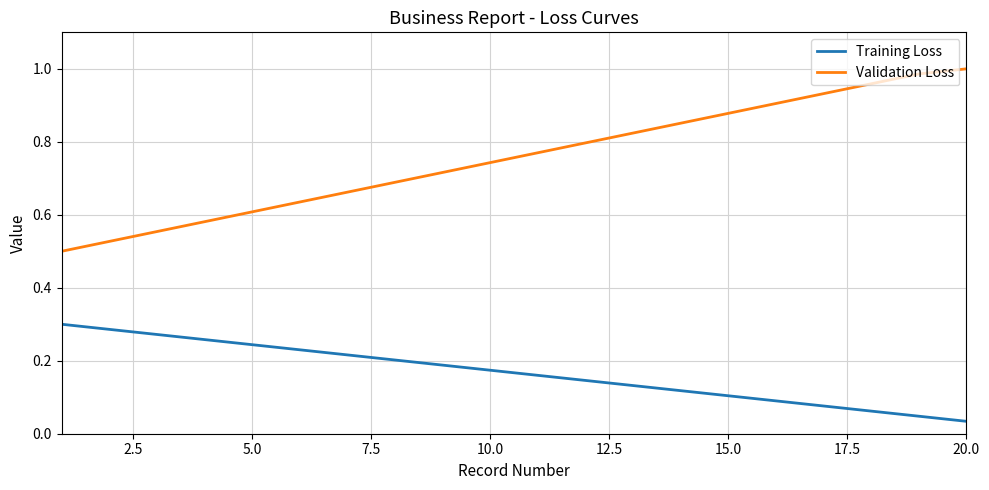

True or false: Validation Loss and Training Loss intersect in this chart.

False